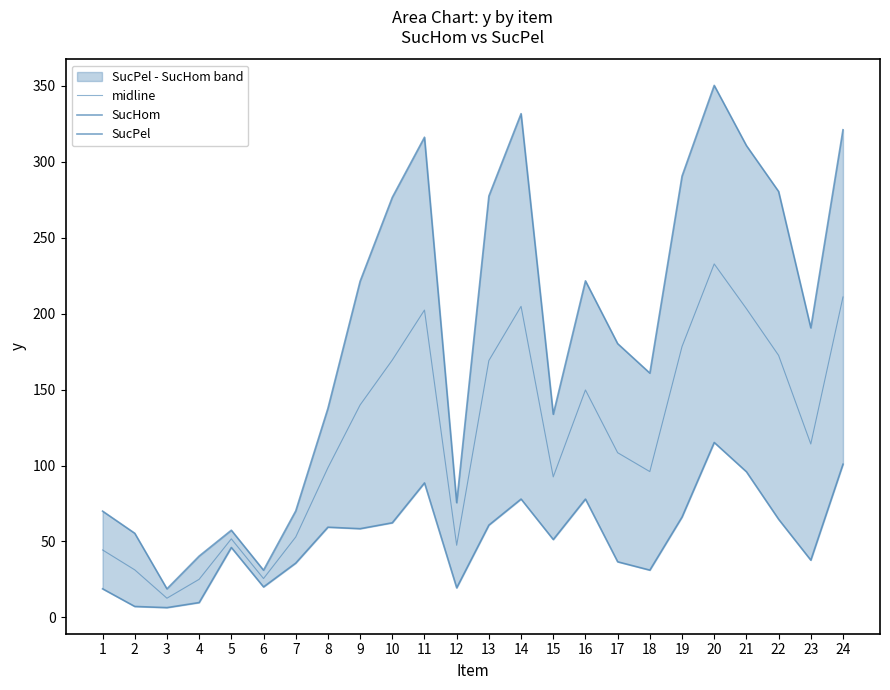

How many data points in midline are above 114?

12